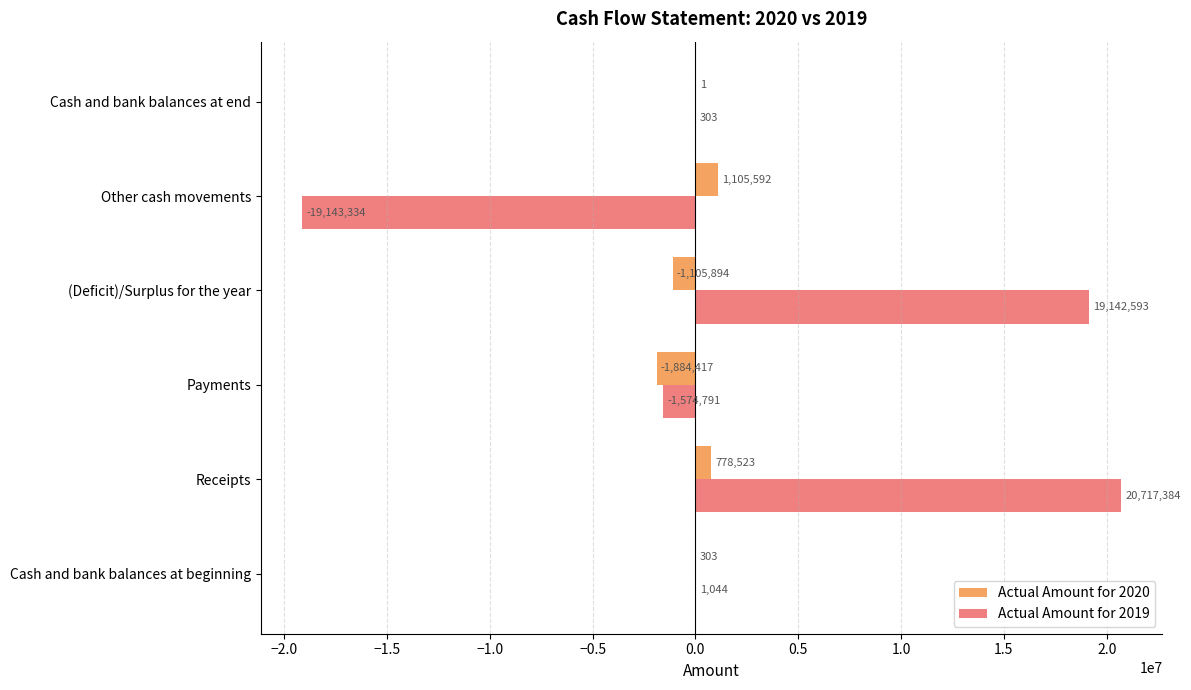

Which series has the largest range (max minus min)?

Actual Amount for 2019